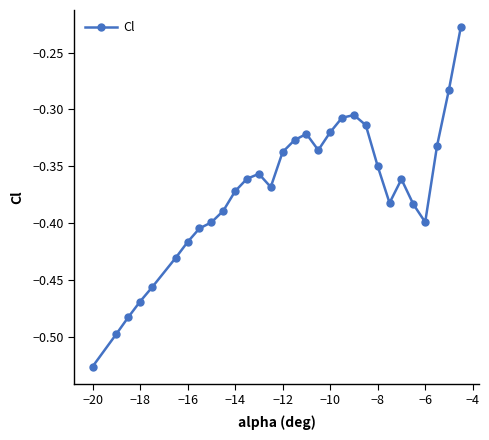

How many interior local valleys (lower than both neighbors) does the data have?

4